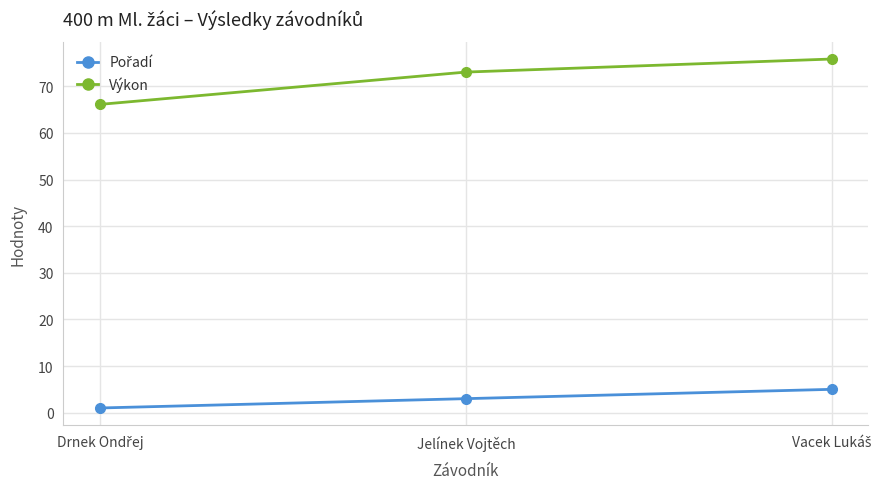

What is the maximum value shown in the chart?

75.8